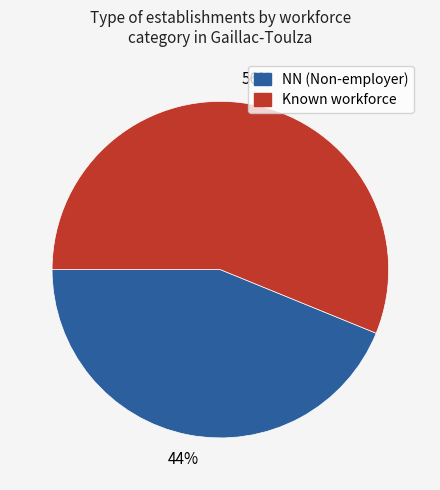

Is there any slice that represents more than half of the pie?

Yes